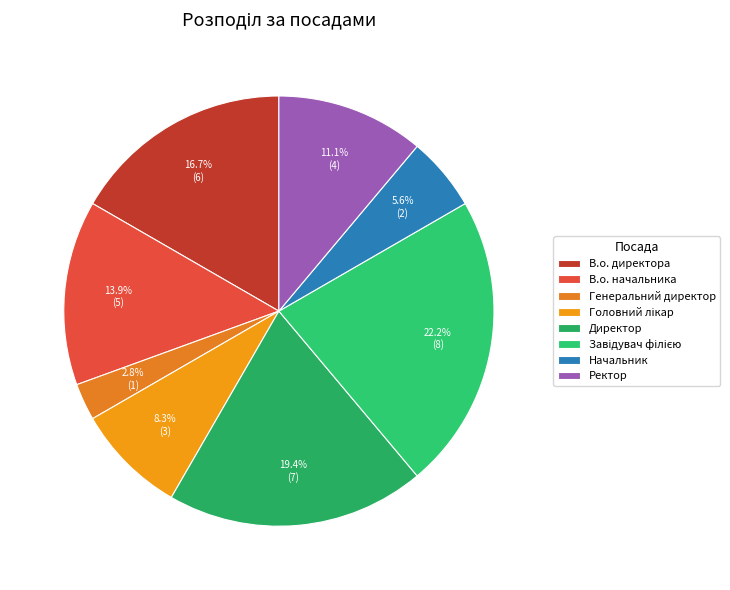

To the nearest percent, what is the difference between the Головний лікар and В.о. начальника slice percentages?

6%